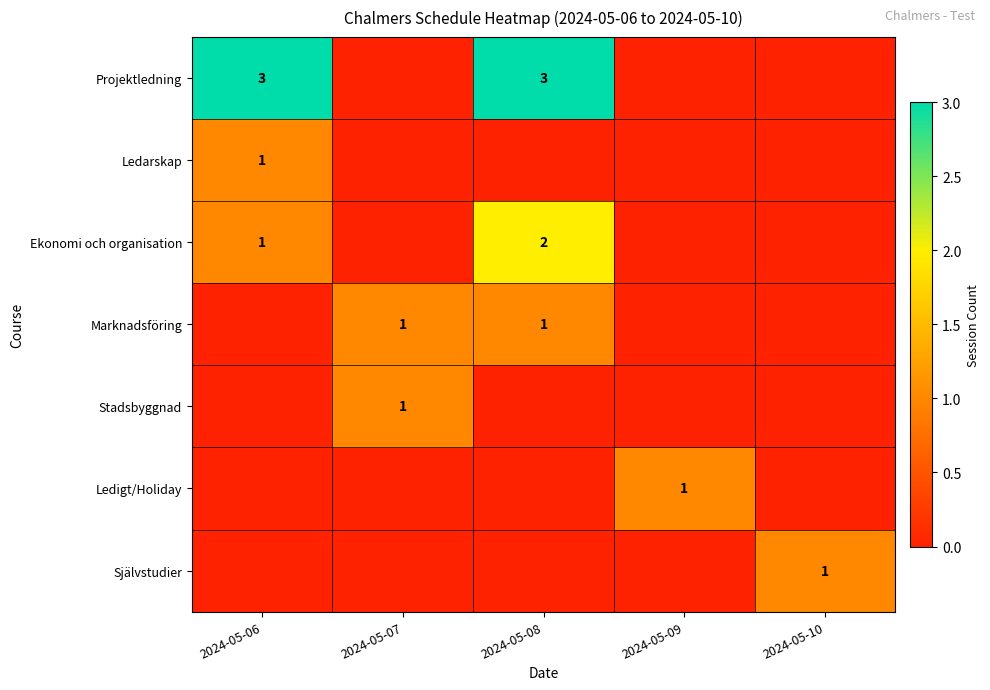

What is the greatest value displayed?

3